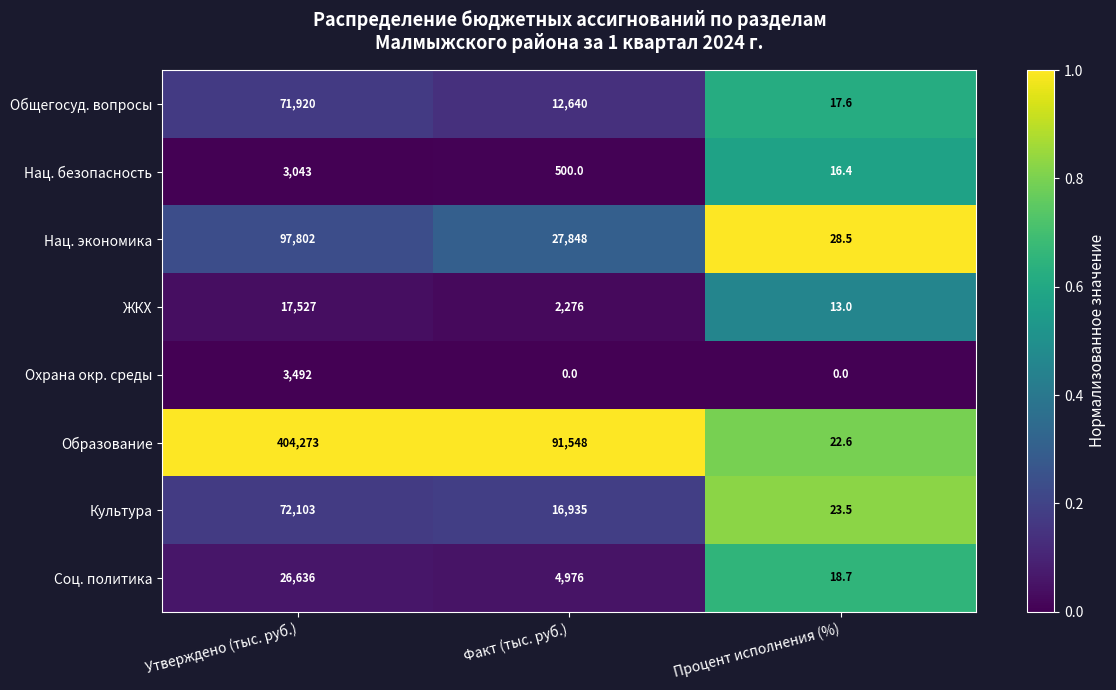

Rank the series by their maximum value, from highest to lowest.

Образование, Нац. экономика, Культура, Общегосуд. вопросы, Соц. политика, ЖКХ, Охрана окр. среды, Нац. безопасность